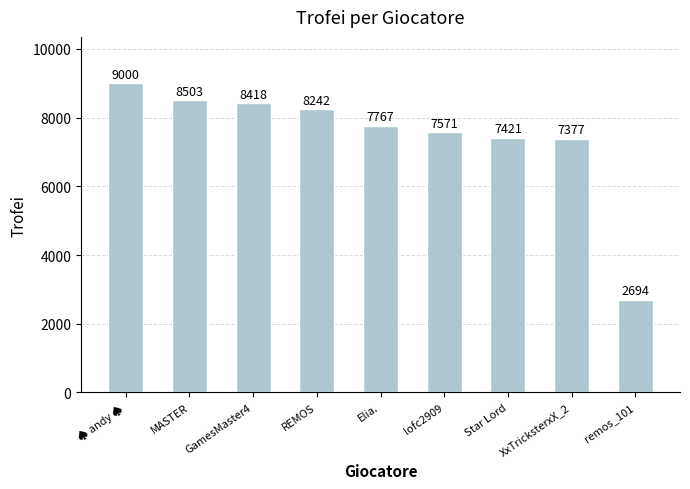

What is the label of the 7th bar from the left?

Star Lord